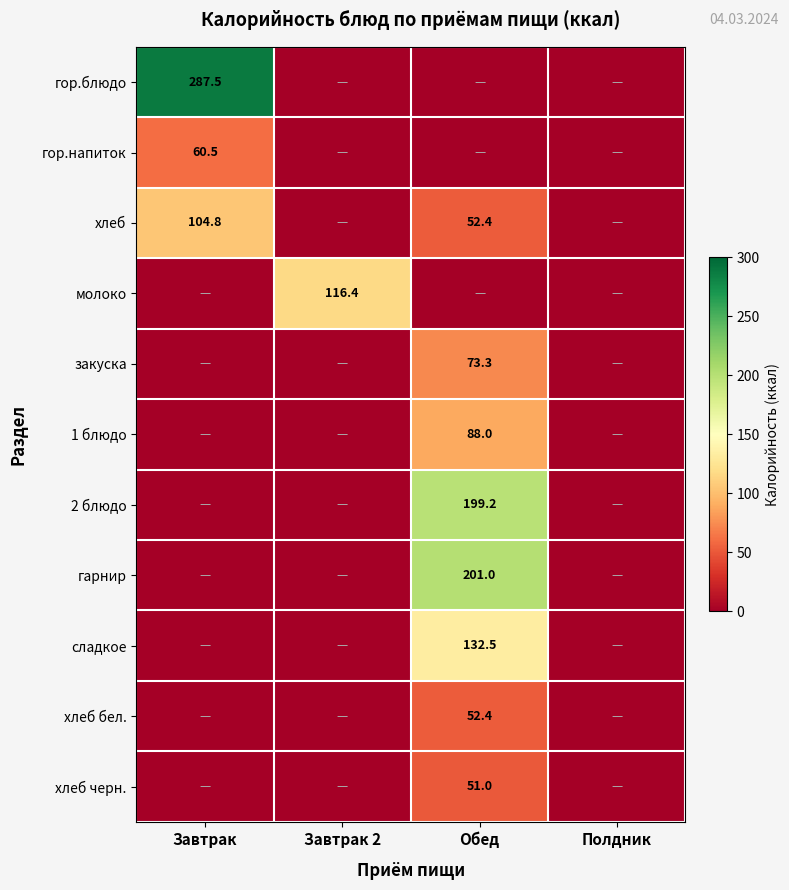

At how many categories does at least one series exceed 243?

1